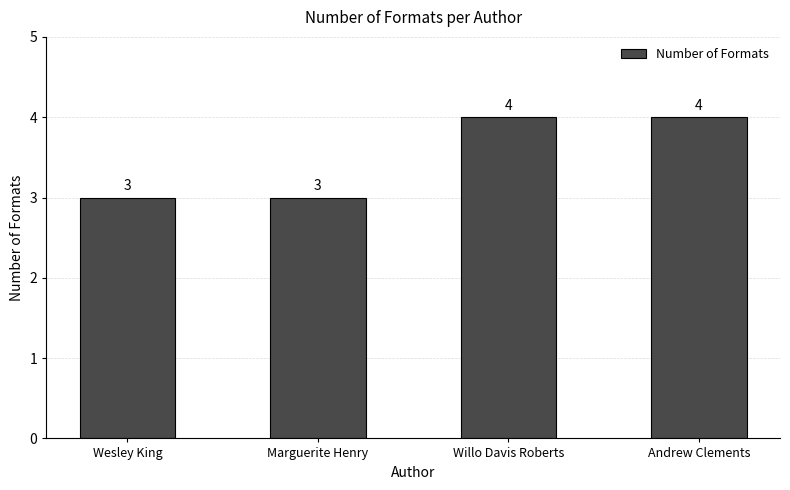

Does the chart contain any negative values?

No